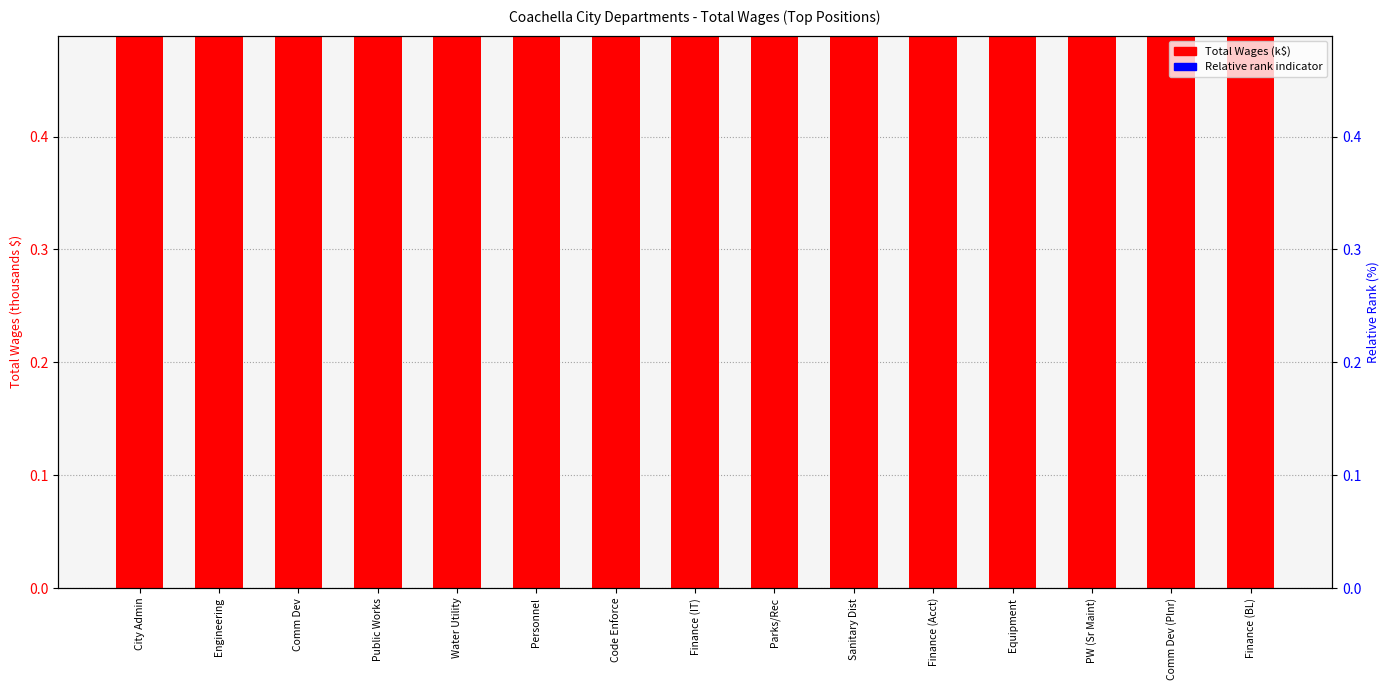

Rank the series by their average value, from lowest to highest.

Relative rank indicator, Total Wages (thousands)